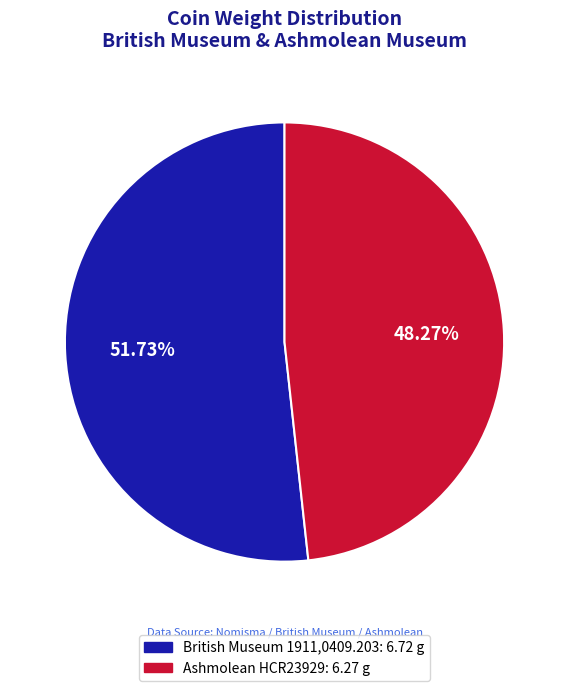

Is there a majority slice in this chart?

Yes